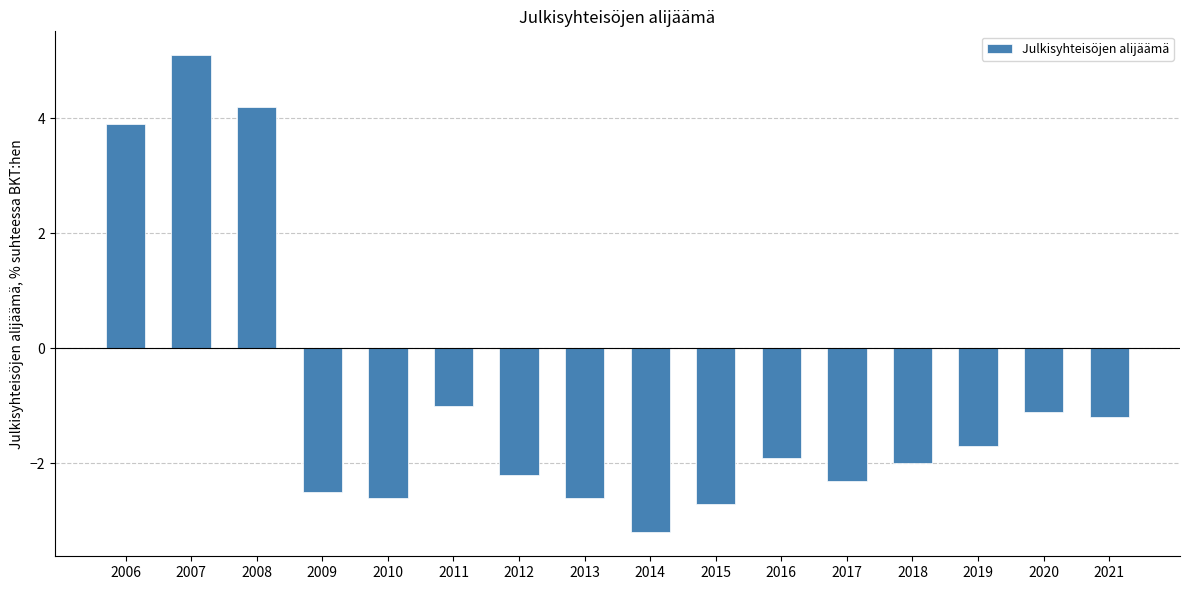

At which label does the data first exceed -1?

2006